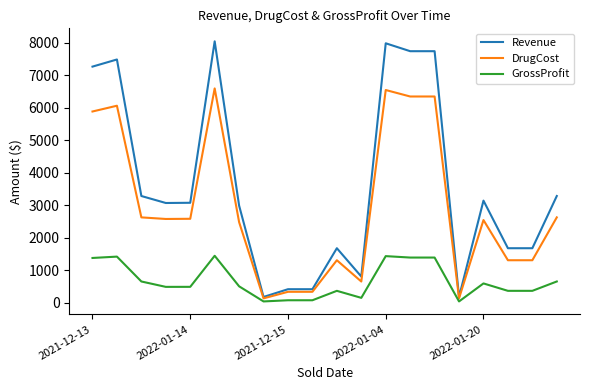

Which series has the largest total across all categories?

Revenue